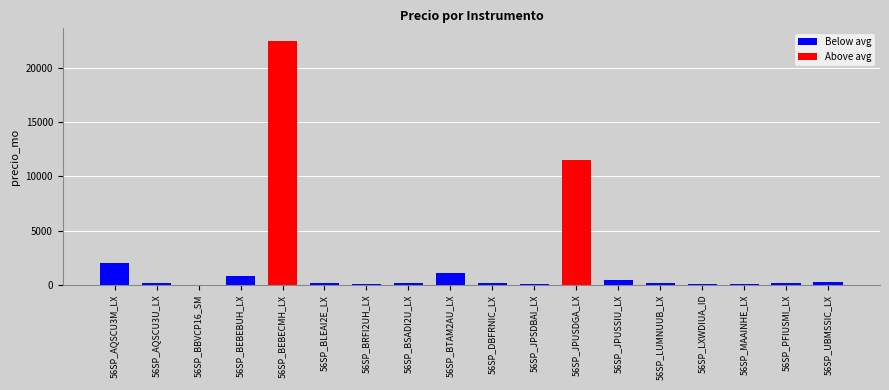

What is the sum of all values?

40287.4